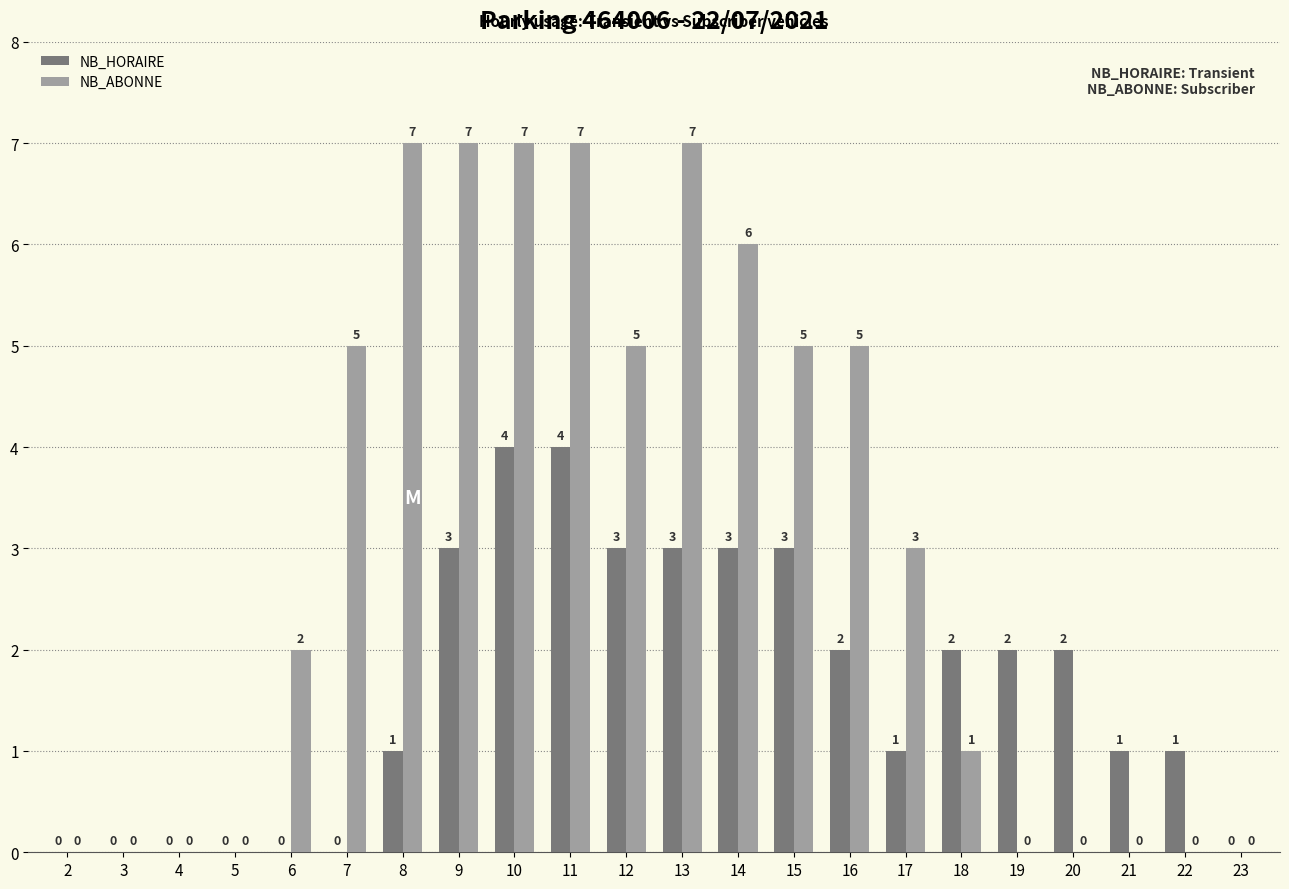

Is it true that NB_HORAIRE equals 3 at 12?

True